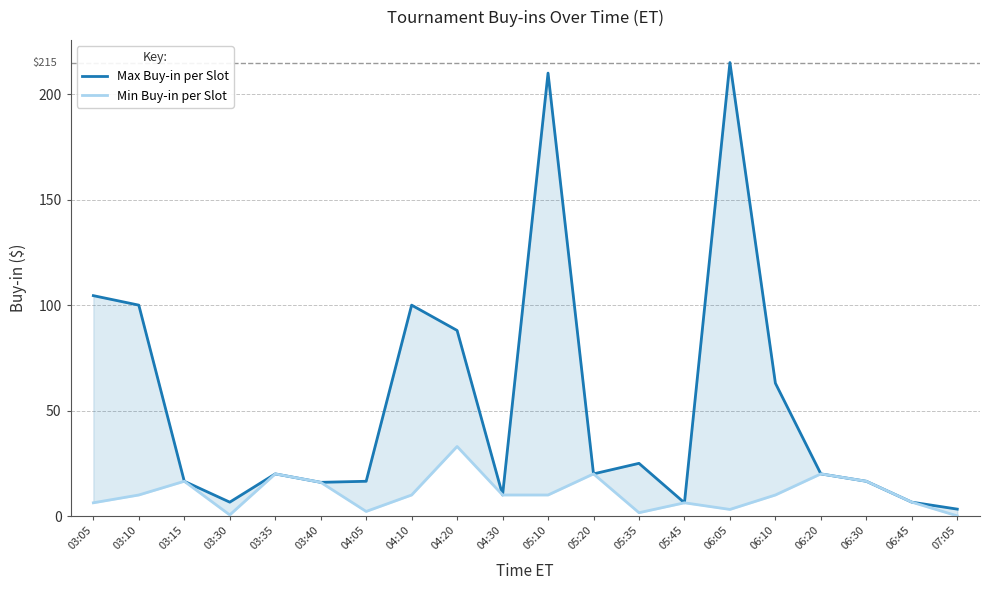

What position from the right is 04:30?

11